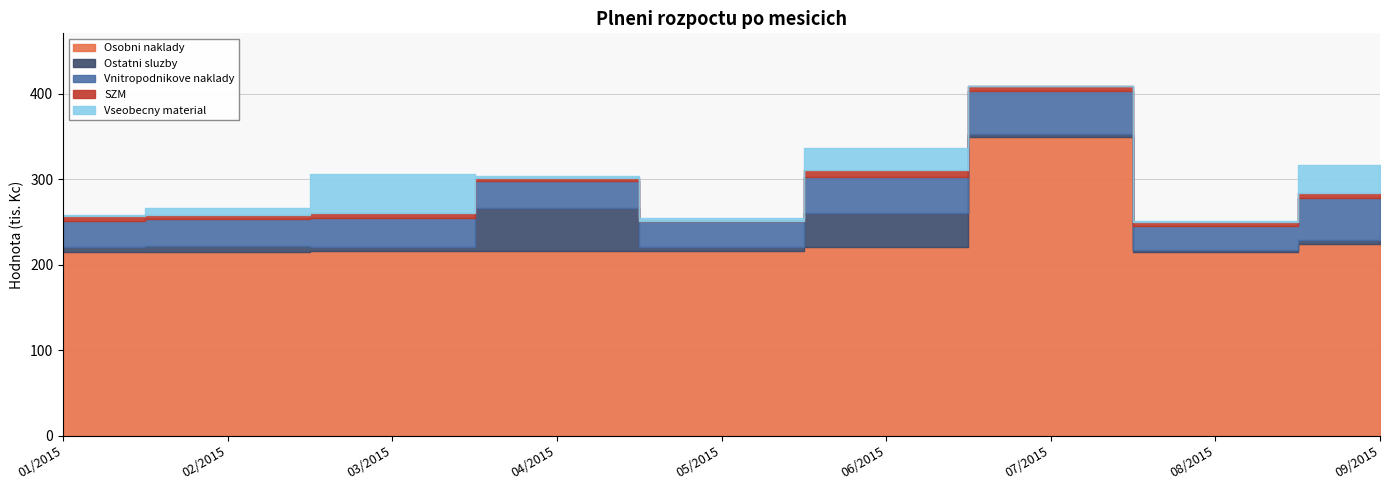

At 07/2015, list the series in order from smallest to largest.

Vseobecny material, Ostatni sluzby, SZM, Vnitropodnikove naklady, Osobni naklady